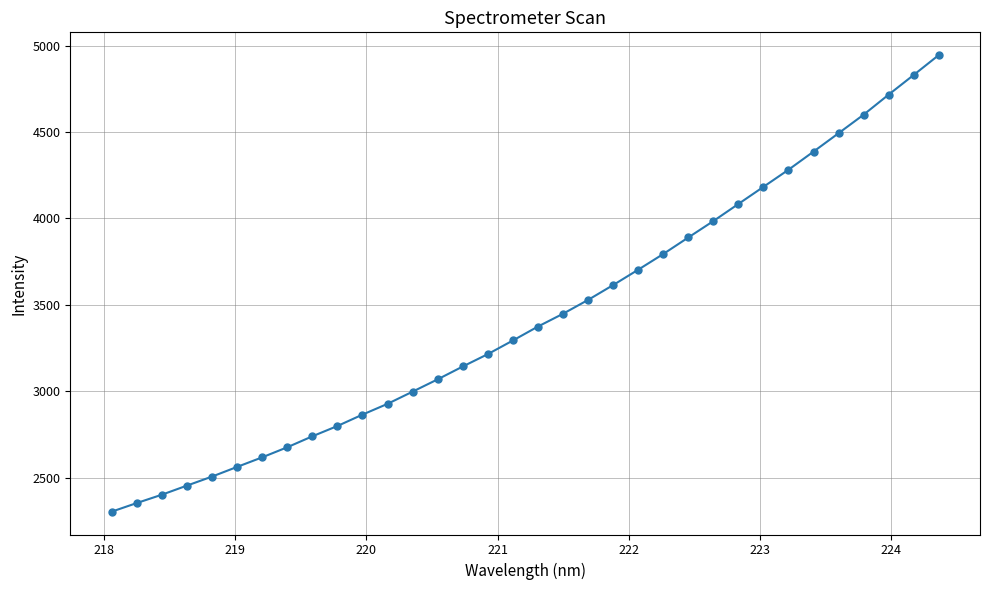

What is the minimum value shown in the chart?

2304.1